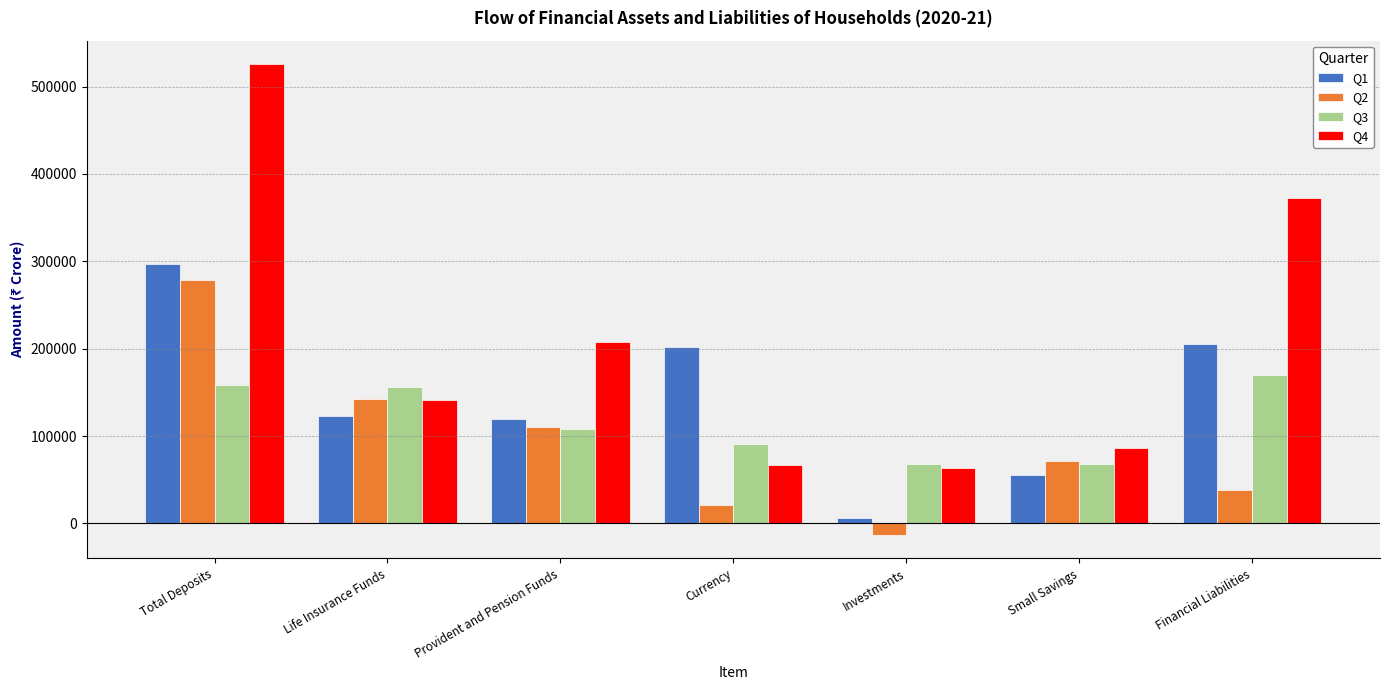

List the labels in order of Q2 value, largest first.

Total Deposits, Life Insurance Funds, Provident and Pension Funds, Small Savings, Financial Liabilities, Currency, Investments